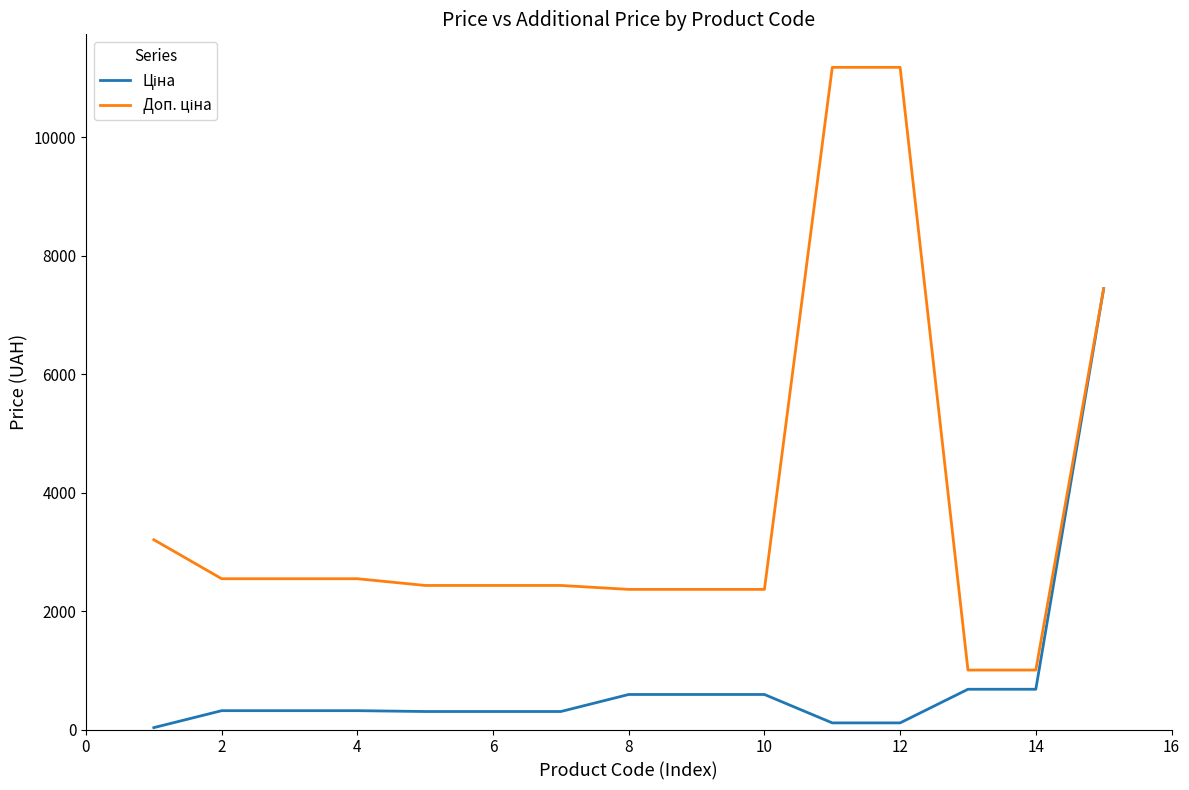

What is the maximum value shown in the chart?

11182.0